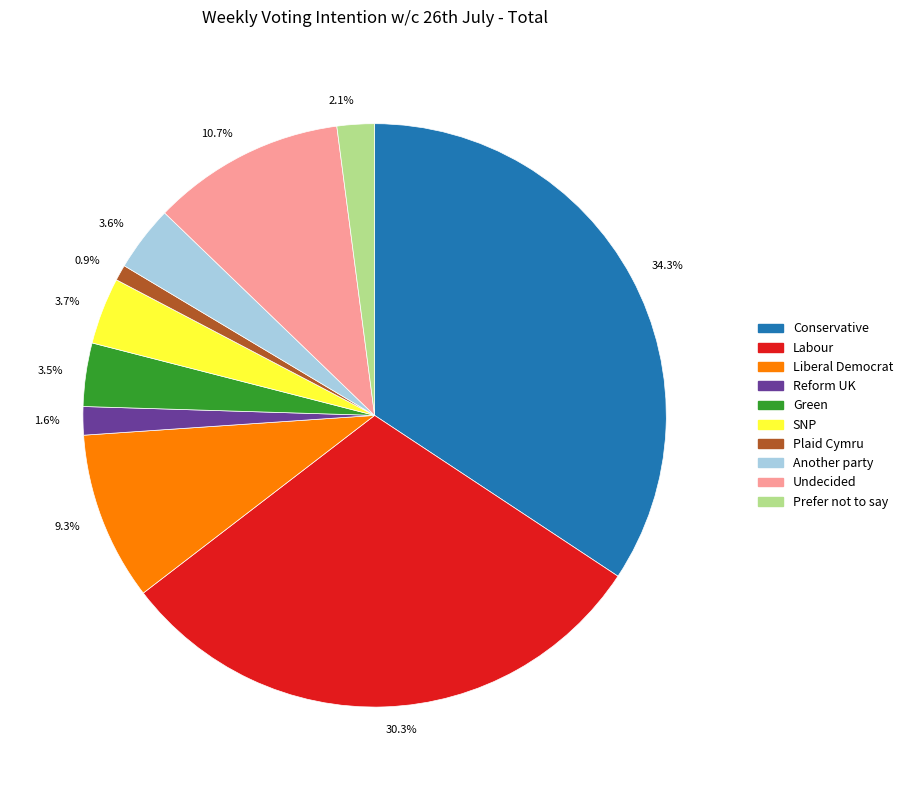

Does any single category account for the majority?

No